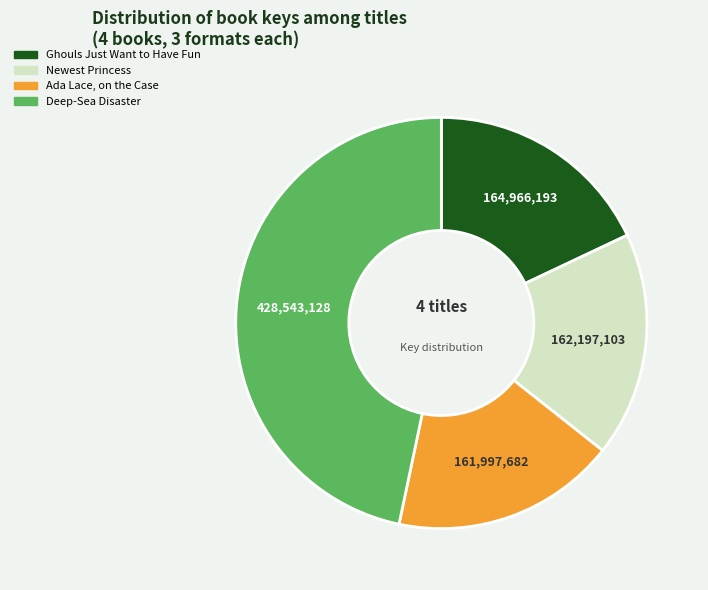

Does any single category account for the majority?

No